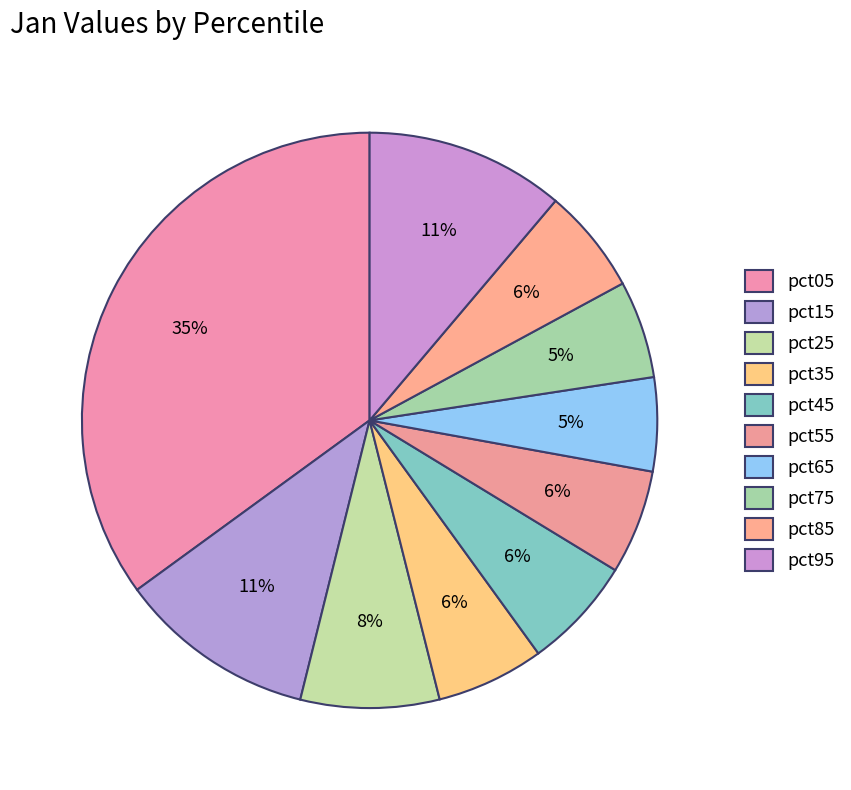

What is the largest slice in the pie chart?

pct05